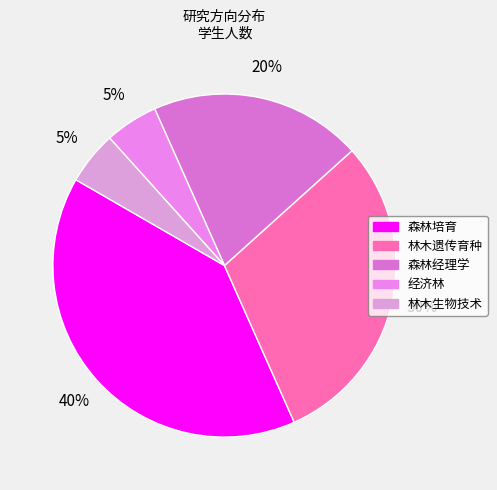

To the nearest percent, what portion does 经济林 represent?

5%